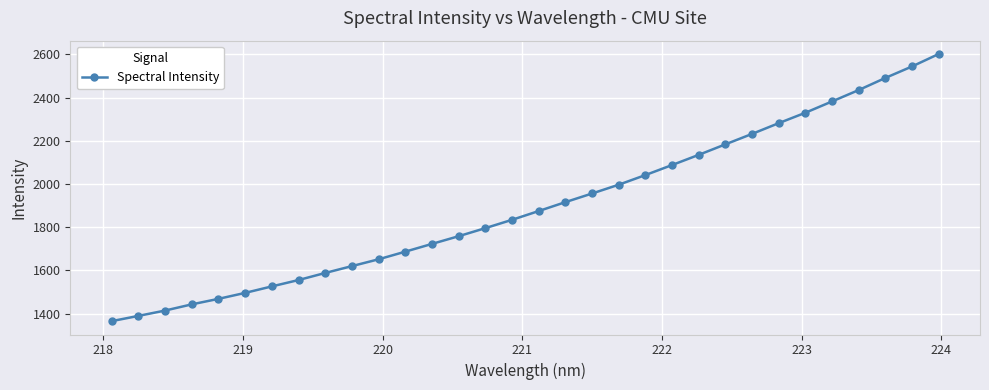

What is the value of the 14th point from the left?

1758.1